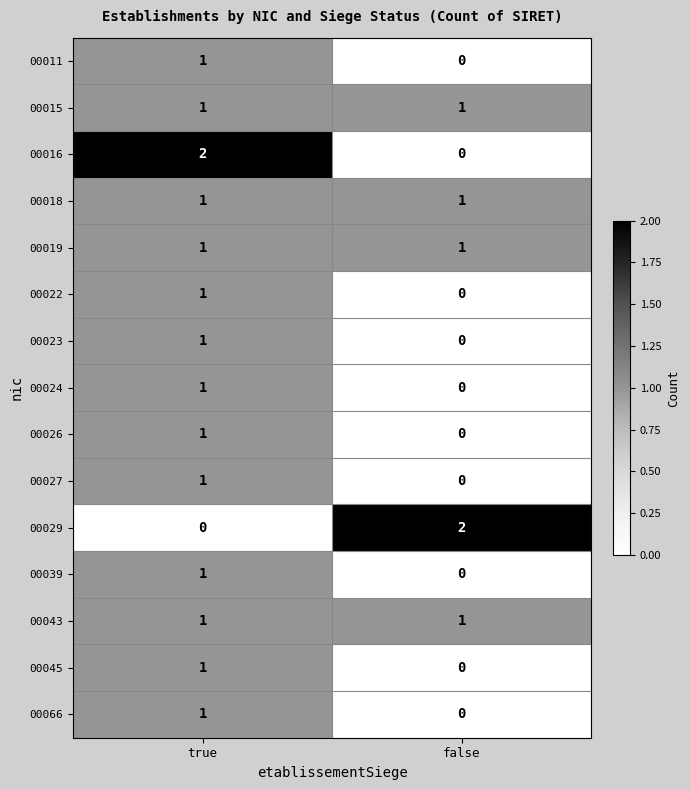

Which category has the lowest value in the 00022 series?

false